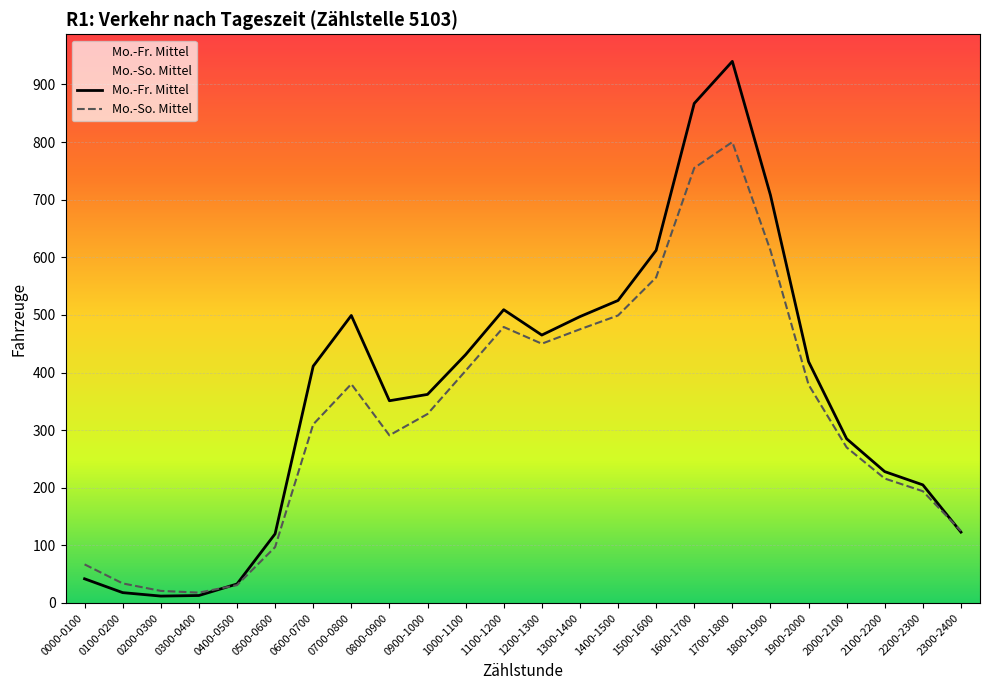

How many categories are shown in the chart?

24